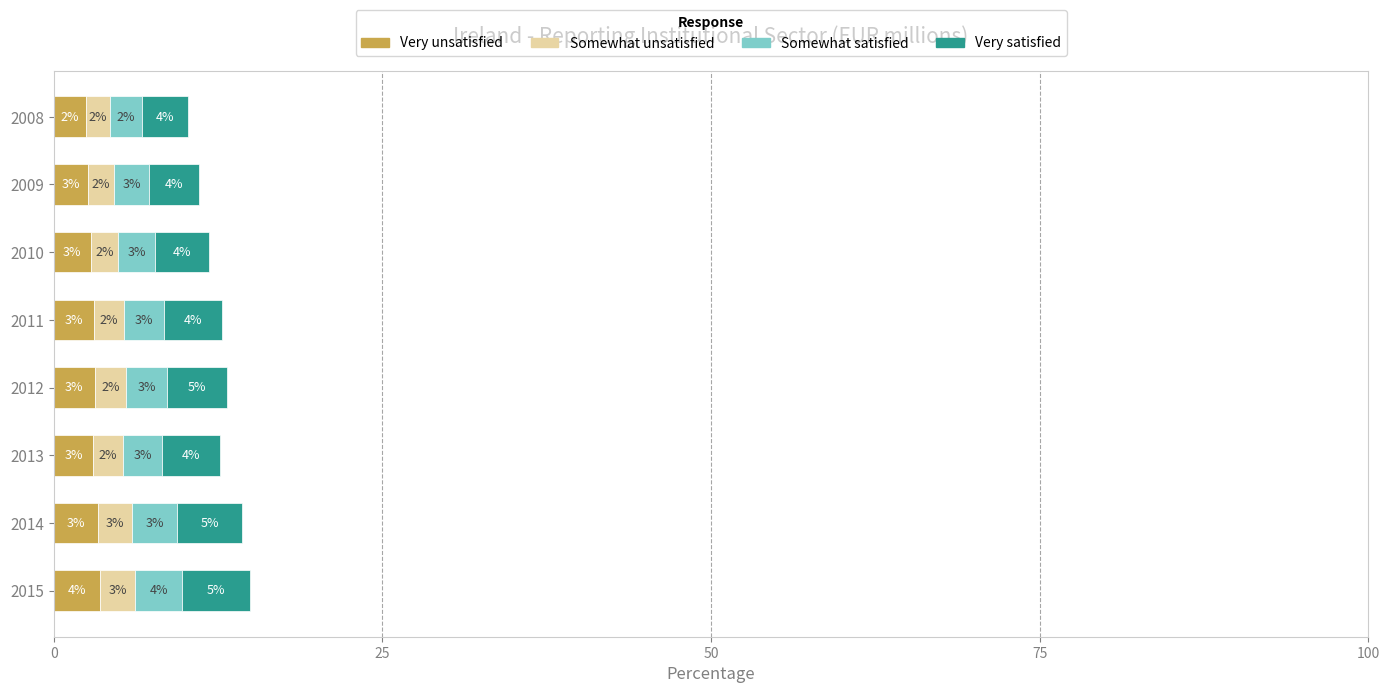

Count the number of categories in the chart.

8